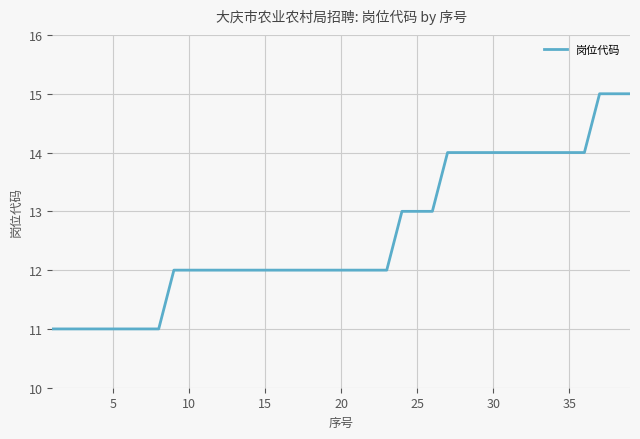

What is the smallest value displayed?

11